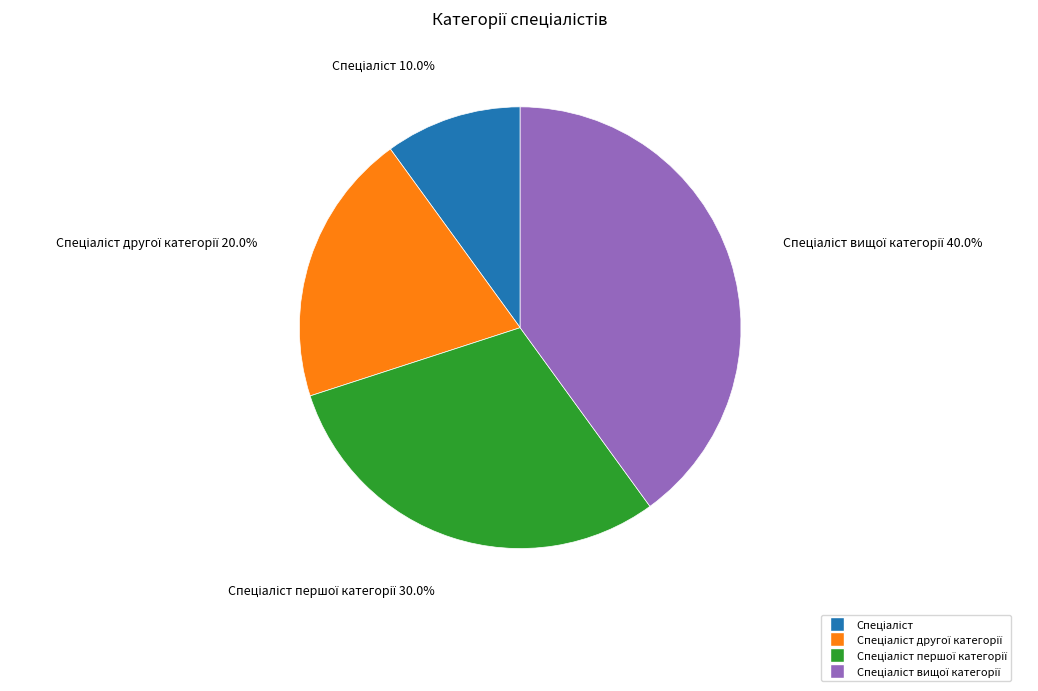

Is there a majority slice in this chart?

No